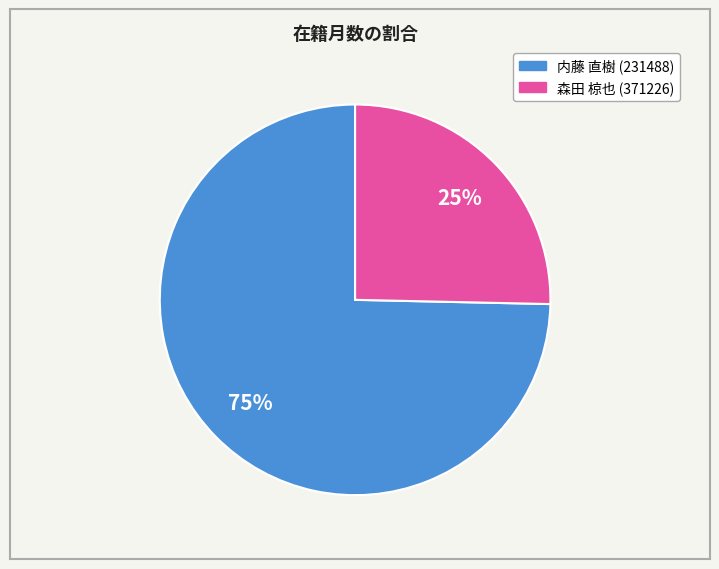

What is the smallest slice in the pie chart?

森田 椋也 (371226)